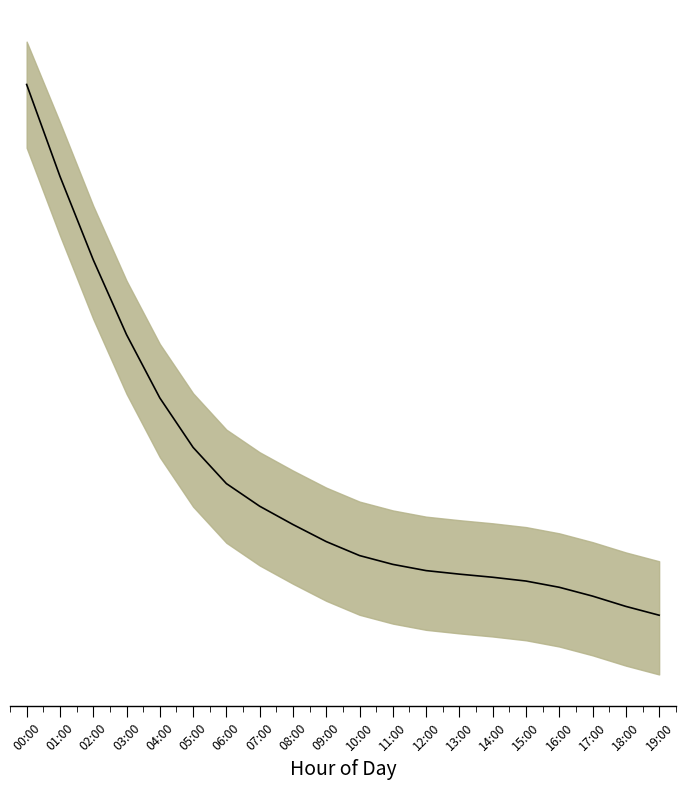

Between 08:00 and 00:00, which is larger?

00:00